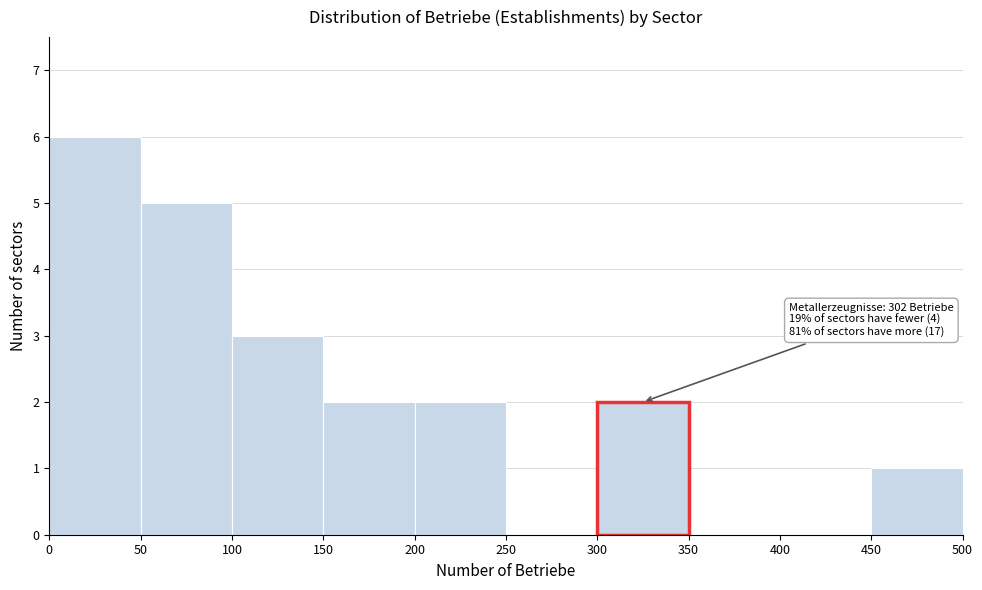

Which range on the x-axis has the tallest bar?

0 to 50